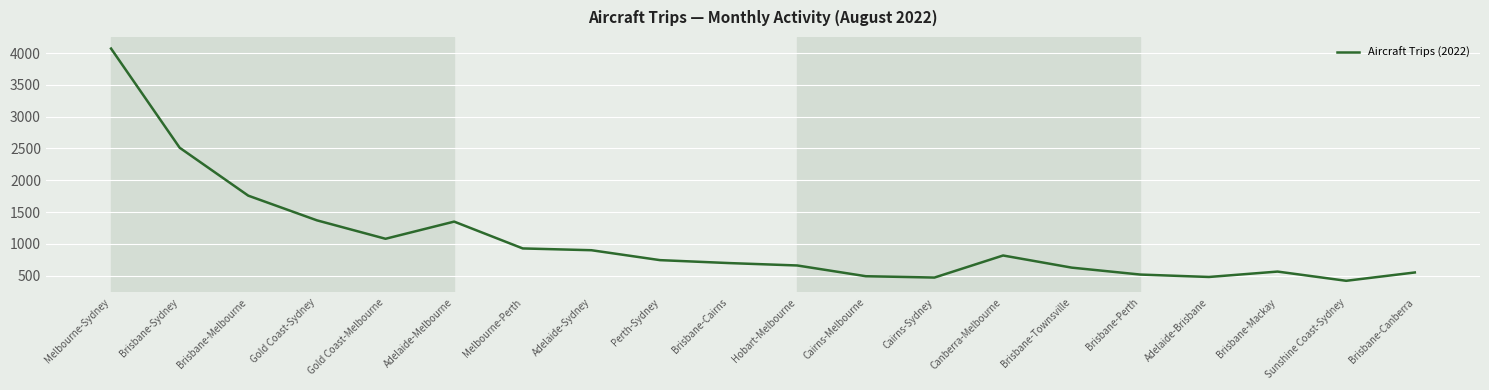

What position from the right is Brisbane-Mackay?

3